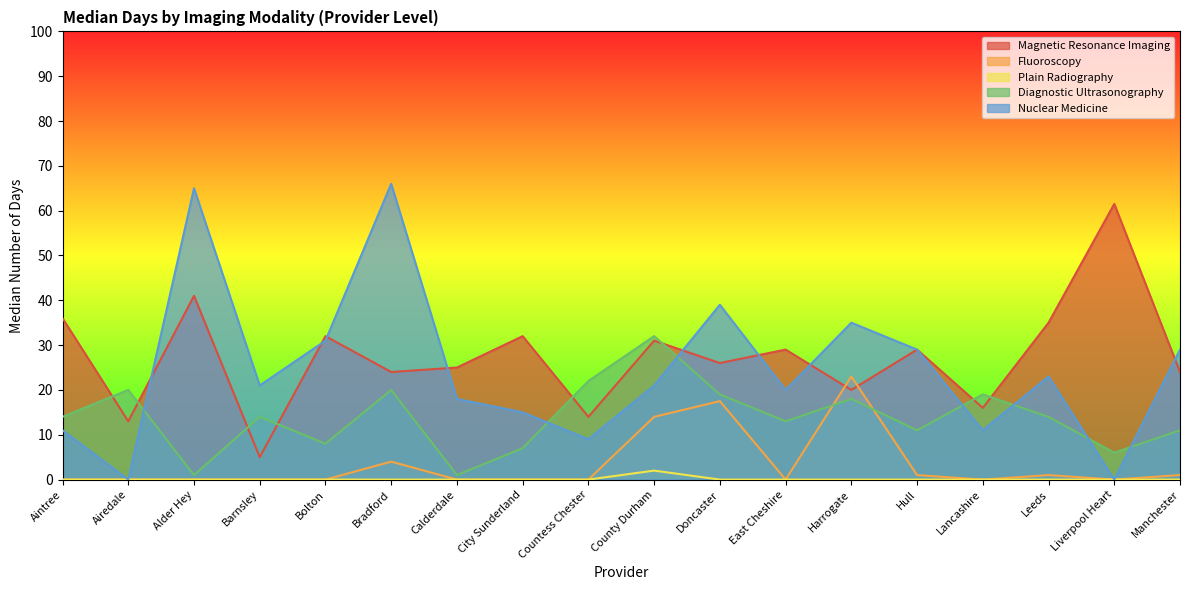

At which label is Nuclear Medicine closest to 33?

Bolton